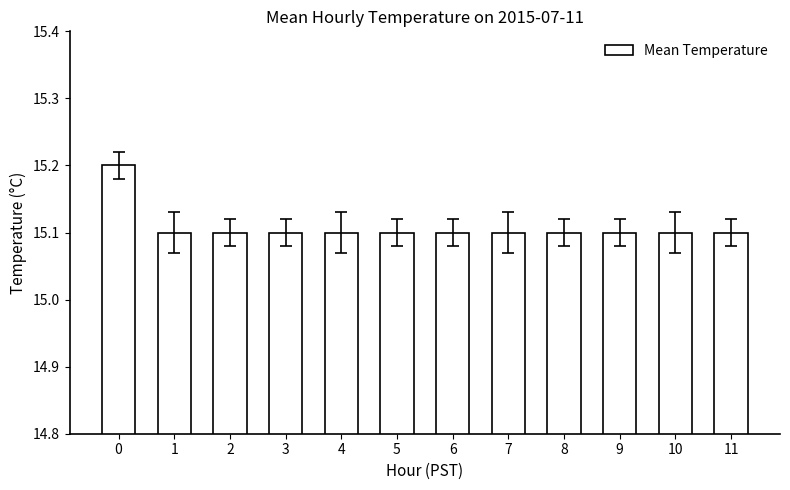

Reading left to right, transcribe all the data shown in this chart.

15.2	15.1	15.1	15.1	15.1	15.1	15.1	15.1	15.1	15.1	15.1	15.1